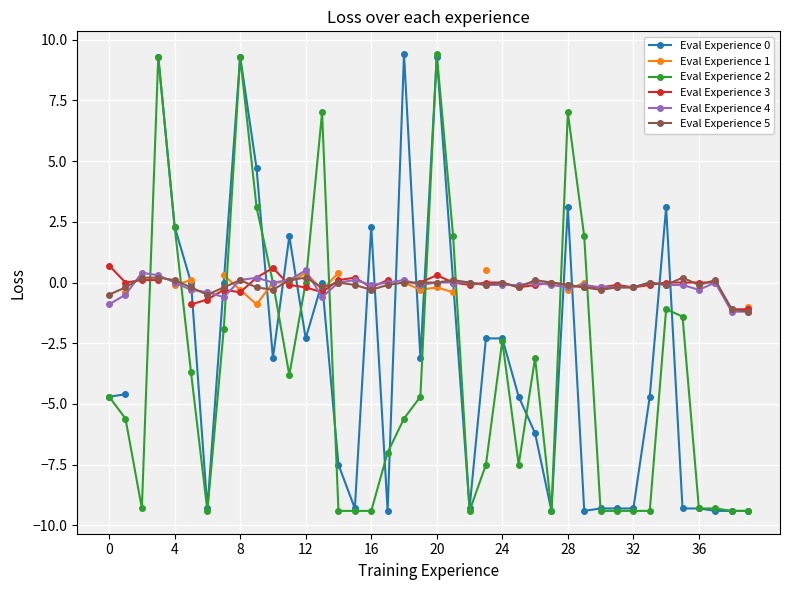

What is the label of the 17th point from the left?

16